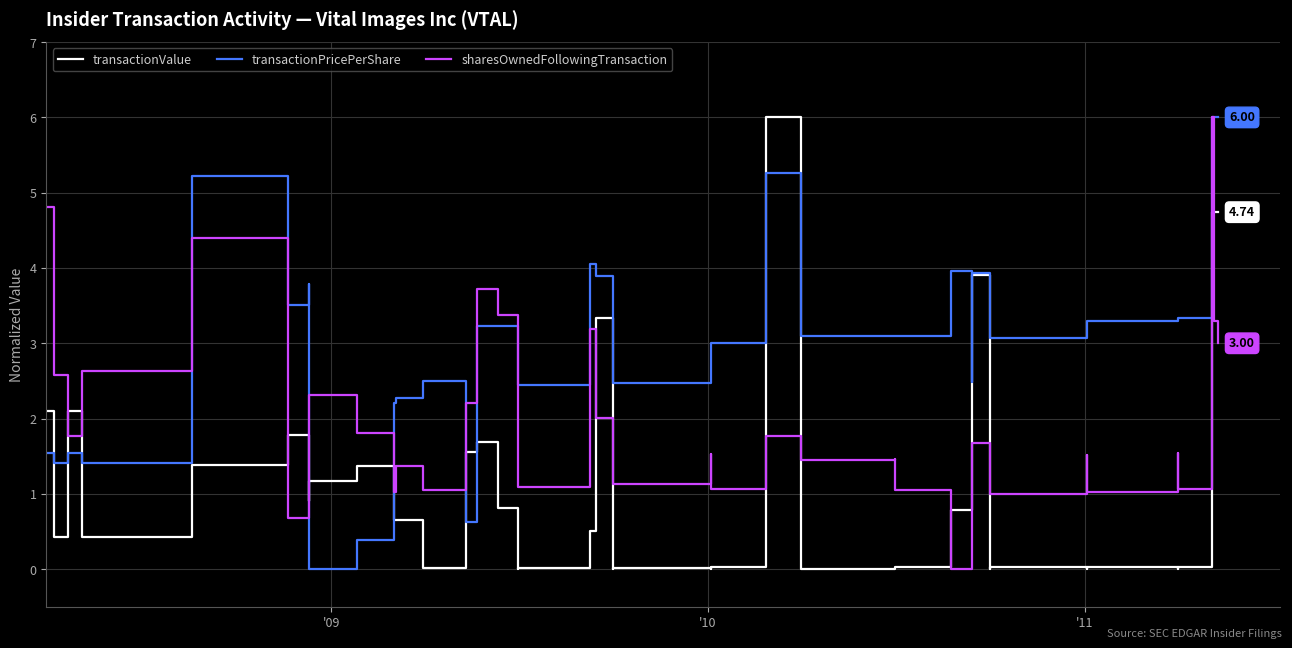

True or false: transactionValue has more than 2 points higher than both neighbors.

True